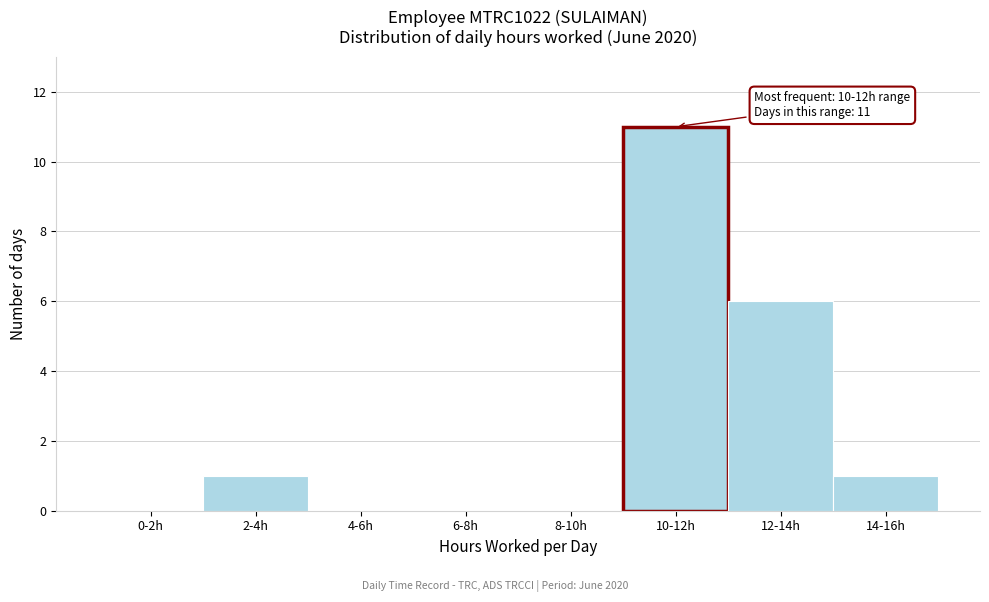

Reading left to right, list all the values displayed in this chart.

0-2h=0	2-4h=1	4-6h=0	6-8h=0	8-10h=0	10-12h=11	12-14h=6	14-16h=1